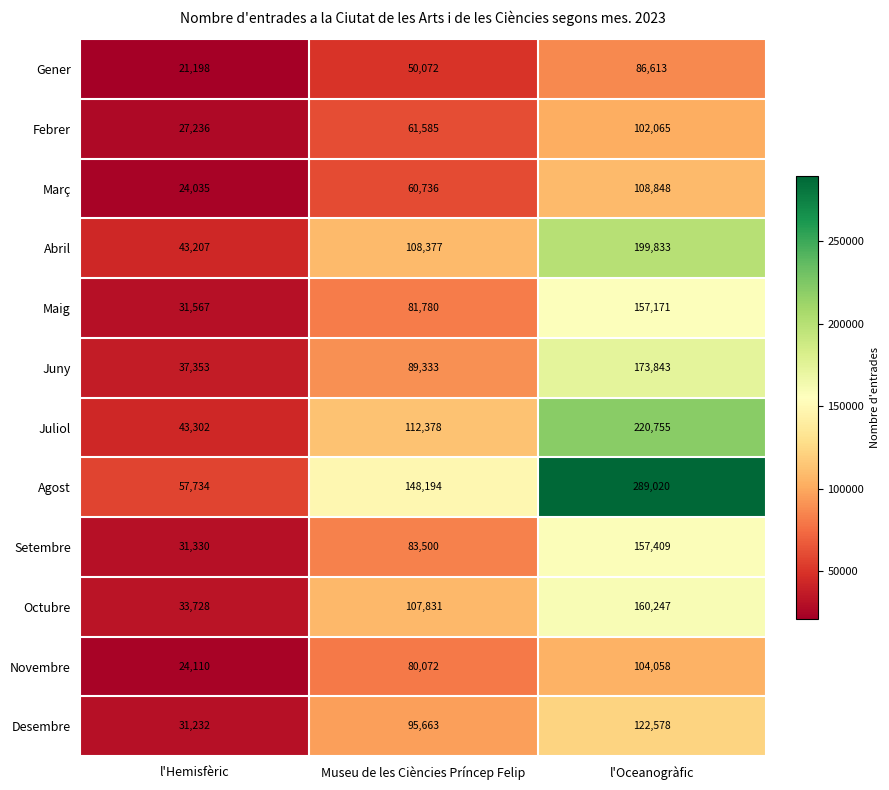

At Museu de les Ciències Príncep Felip, list the series in order from largest to smallest.

Agost, Juliol, Abril, Octubre, Desembre, Juny, Setembre, Maig, Novembre, Febrer, Març, Gener